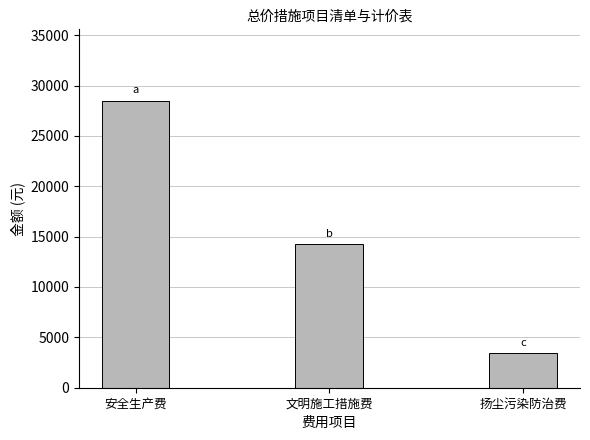

Reading left to right, list all the values displayed in this chart.

安全生产费=28463.5	文明施工措施费=14231.7	扬尘污染防治费=3400.5